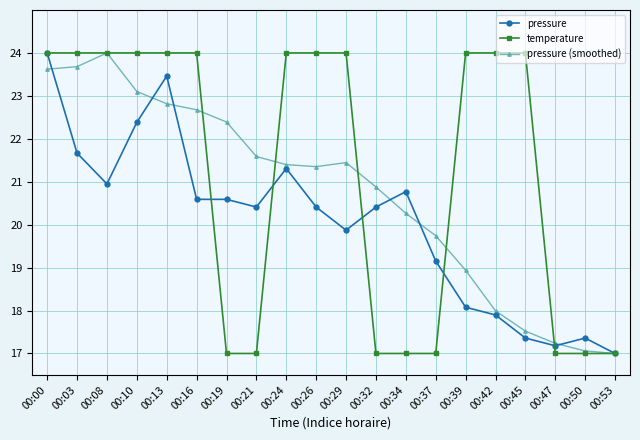

What is the value of the pressure point at the 10th from the left?

20.4